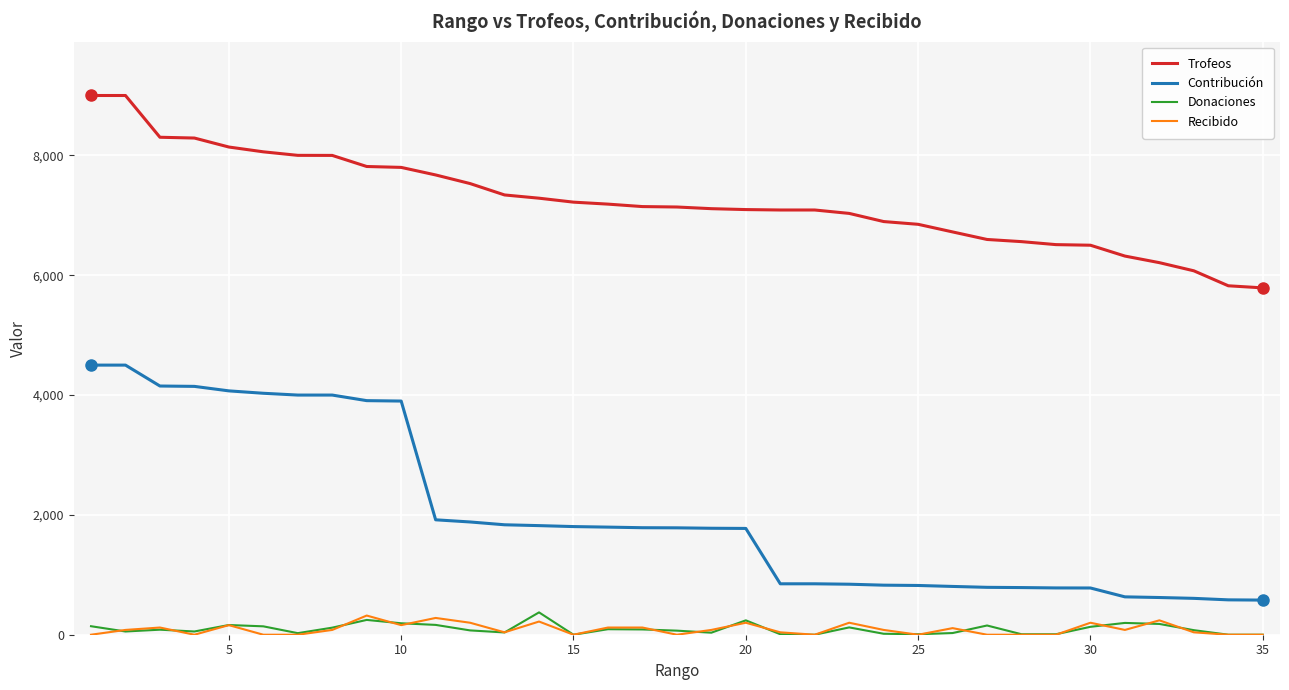

What is the lowest value of the Contribución series?

578